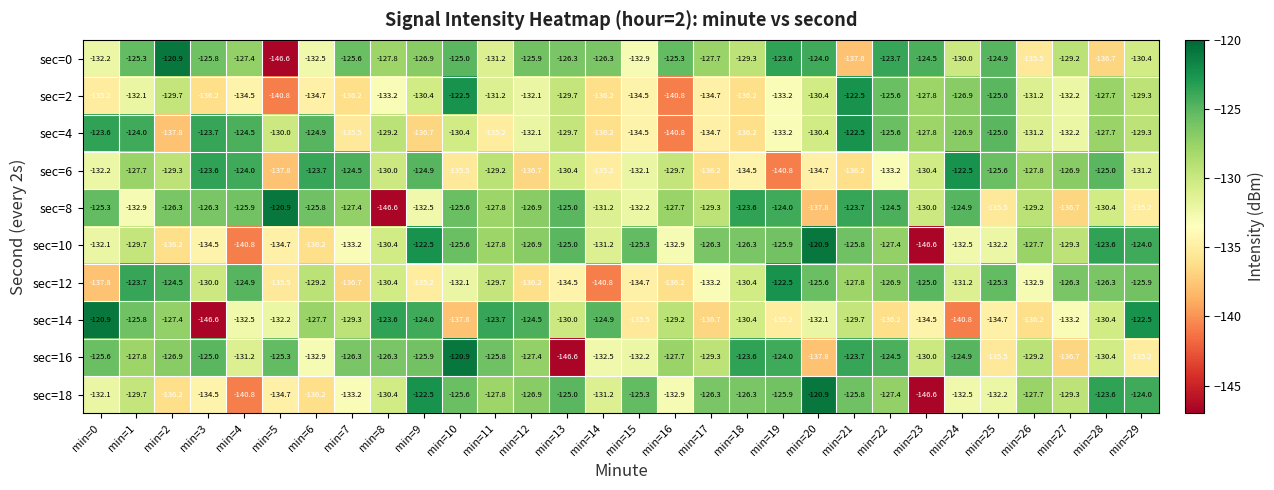

At which category is the sum across all series the highest?

min=22